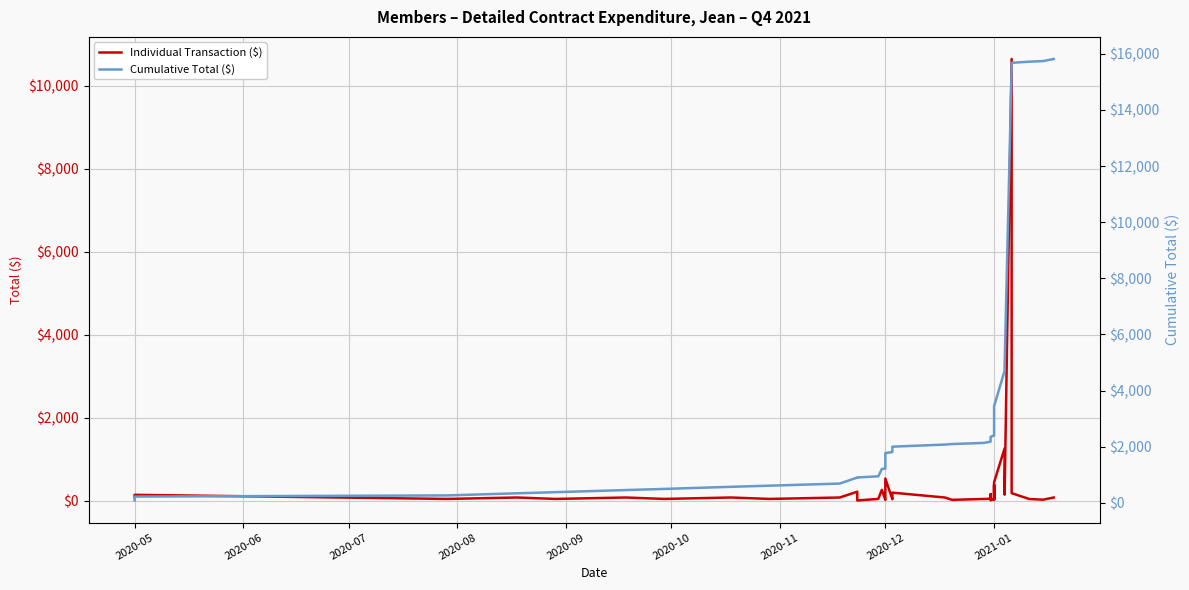

What is the minimum value for Cumulative Total ($)?

88.4